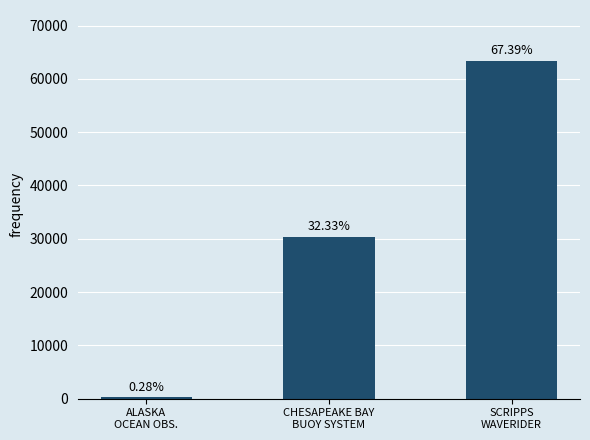

What is the label of the 2nd bar from the left?

CHESAPEAKE BAY
BUOY SYSTEM